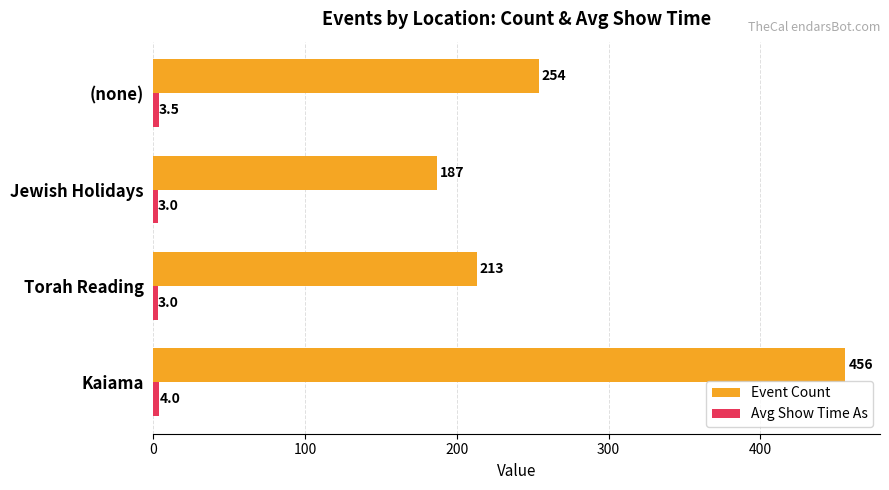

At which label does Event Count reach its minimum?

Jewish Holidays